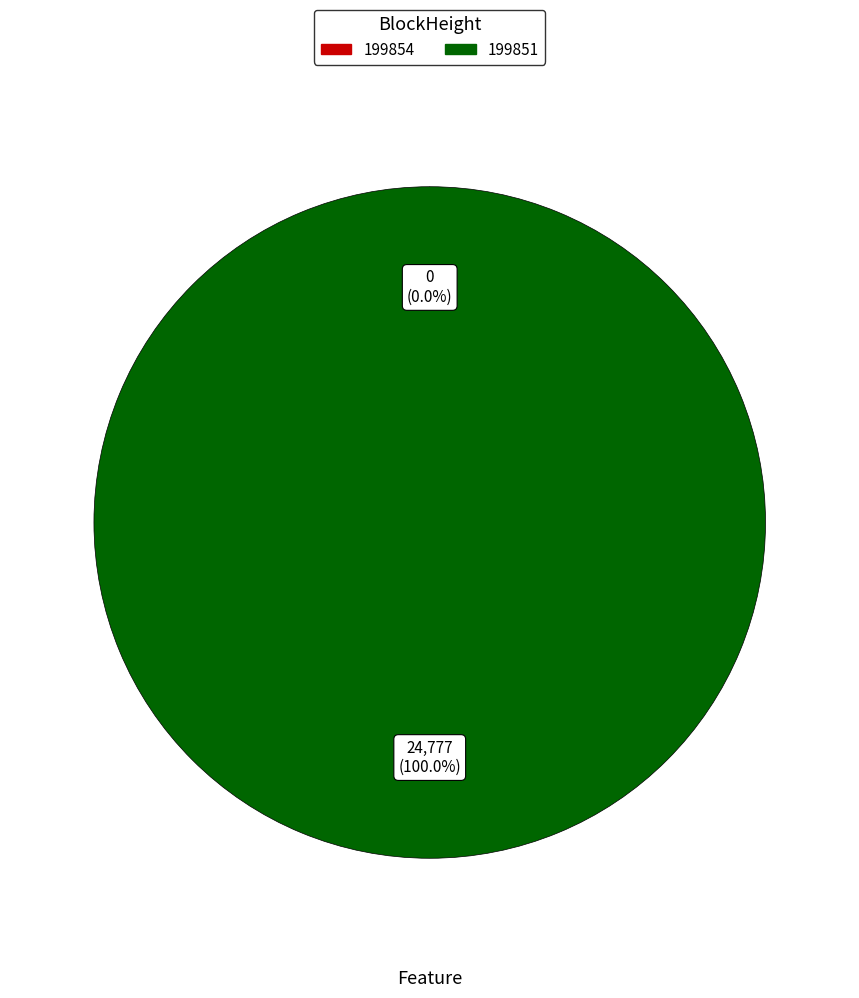

Which slice is the smallest?

199854